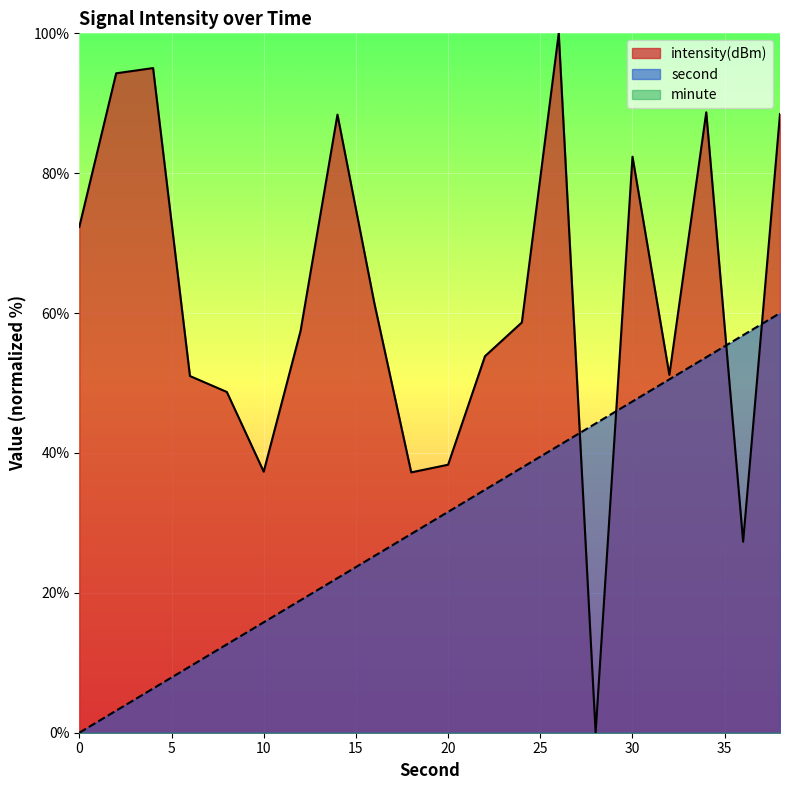

At which category does the chart reach its peak across all series?

26